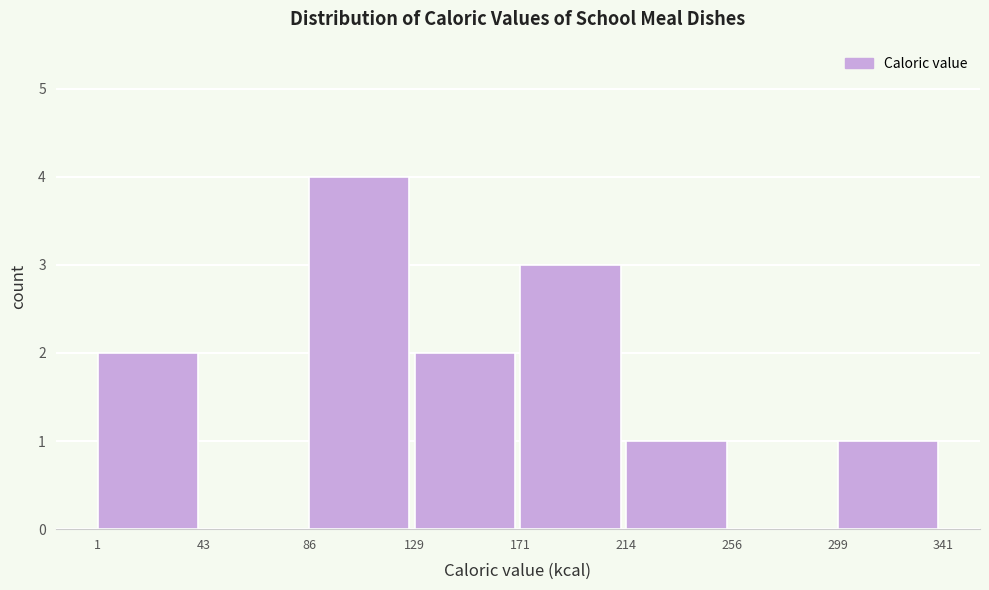

Reading left to right, list every bar in this chart as the range it spans on the x-axis followed by its height. The values are not printed on the chart, so give them approximately, as read against the axis.

1 to 43: 2
43 to 86: 0
86 to 129: 4
129 to 171: 2
171 to 214: 3
214 to 256: 1
256 to 299: 0
299 to 341: 1